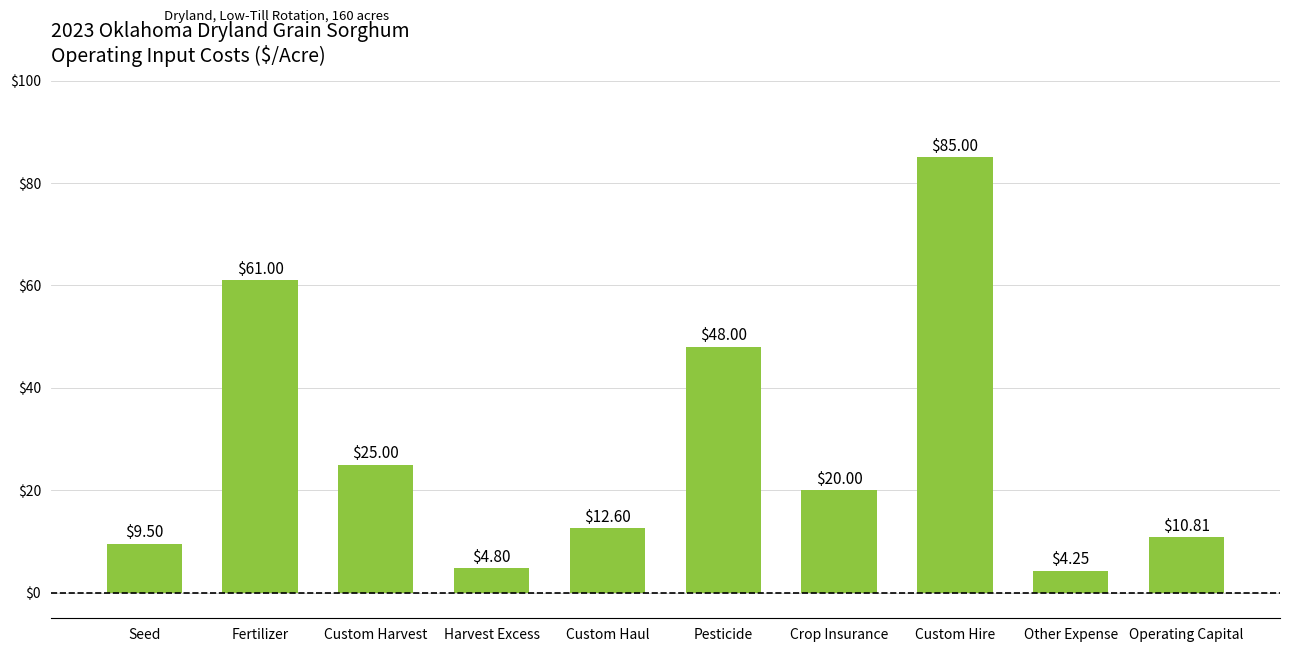

What is the label of the 1st bar from the left?

Seed